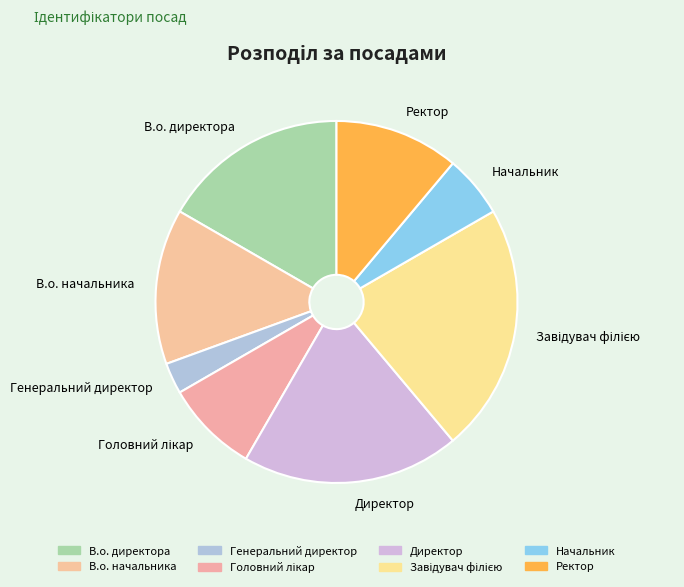

Which has a higher value, Ректор or В.о. начальника?

В.о. начальника